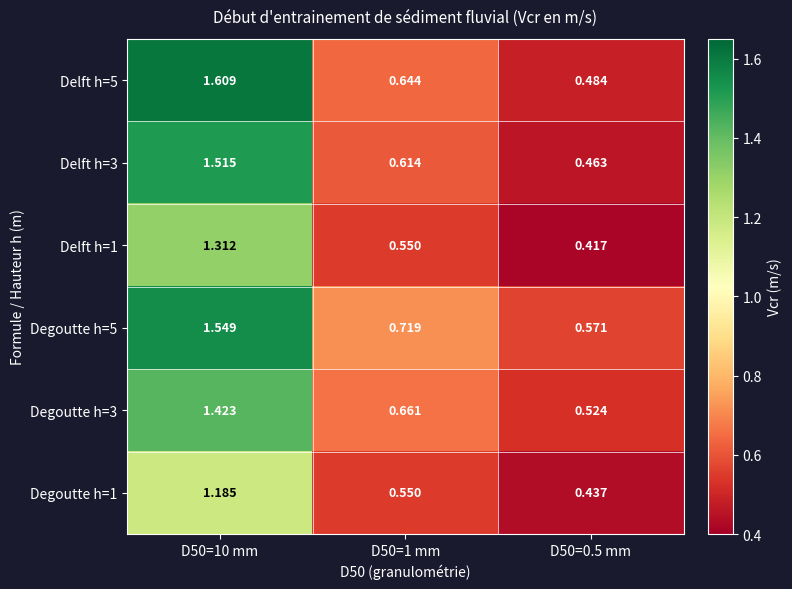

How many series are shown in this chart?

6